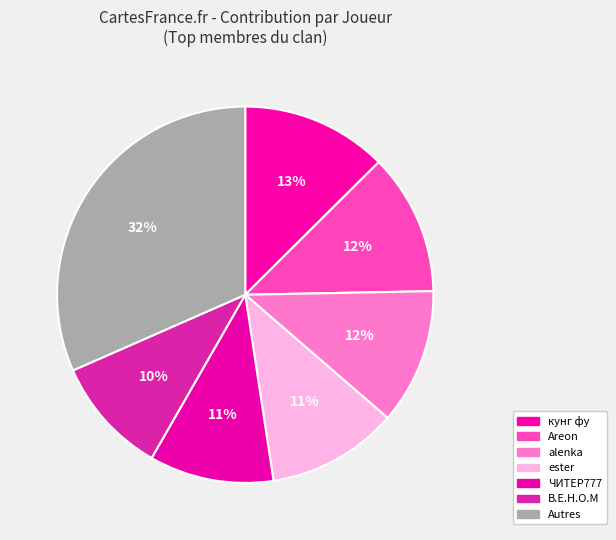

Which slice is the largest?

Autres